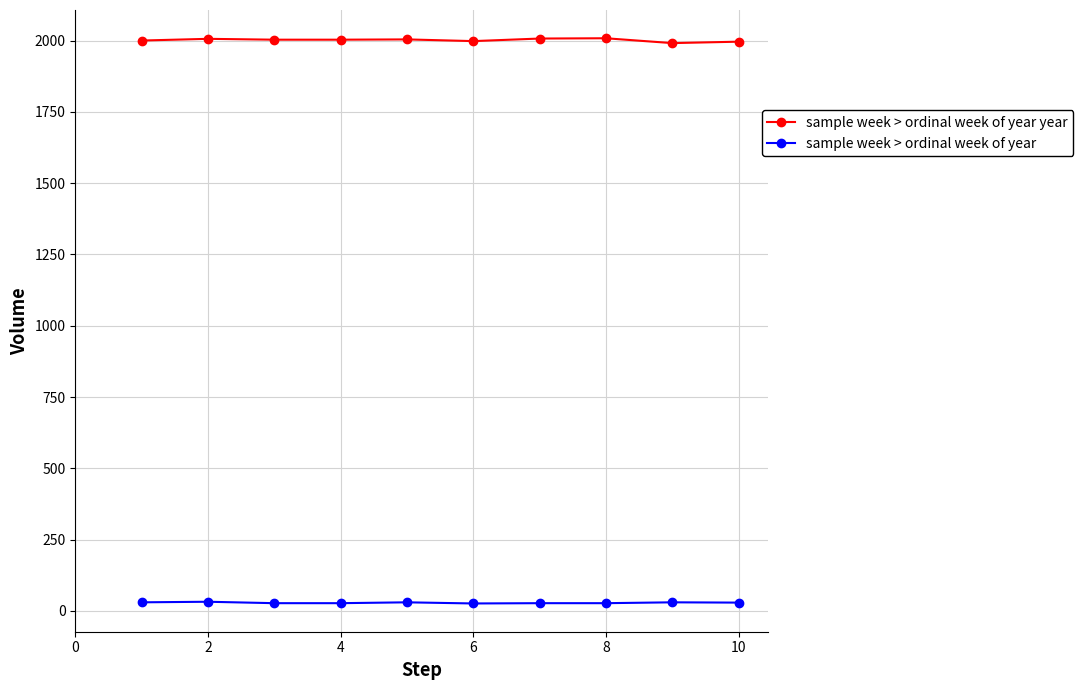

What is the value of the sample week > ordinal week of year year point at the 2nd from the left?

2006